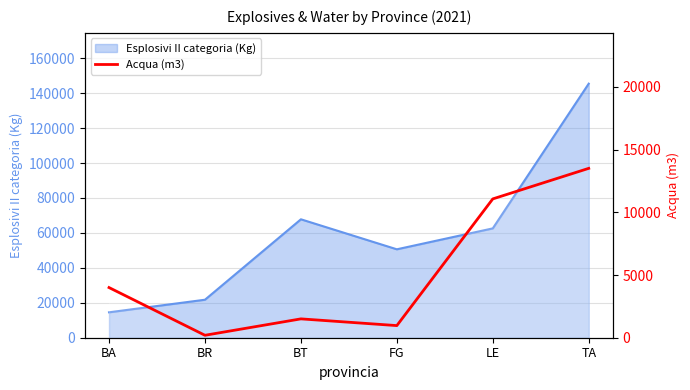

Does the chart have visible grid lines?

Yes